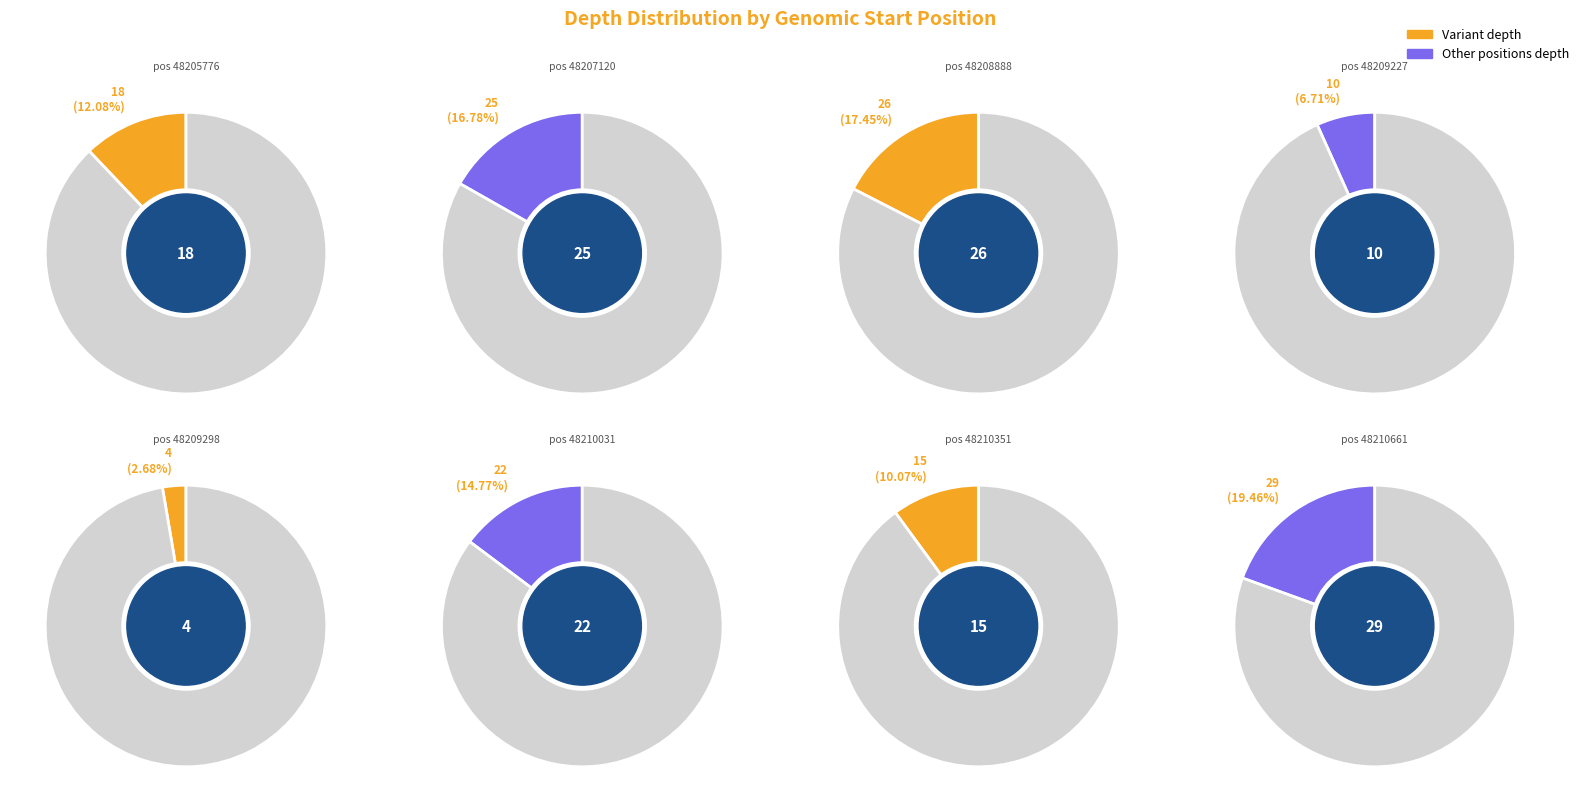

What is the change in value from 48209227 to 48210351?

+5